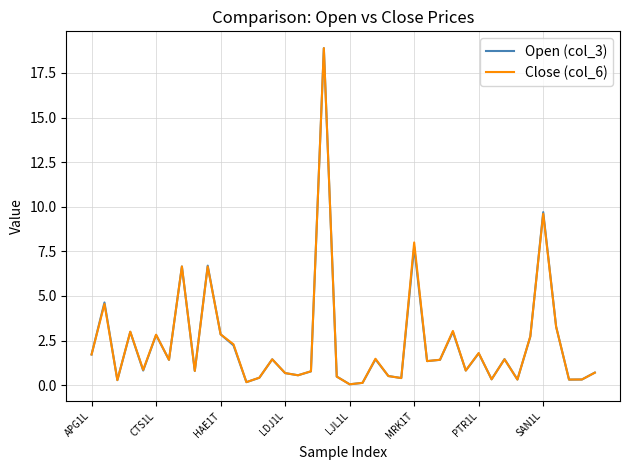

What is the highest value of the Close (col_6) series?

18.9